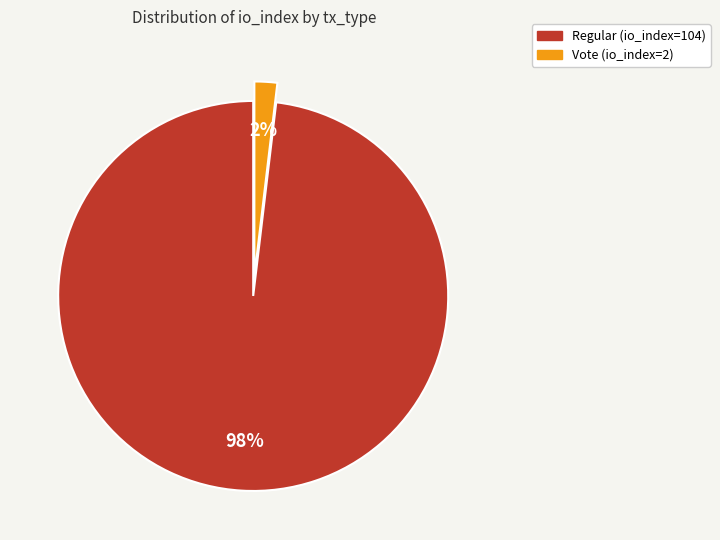

Which slice is the smallest?

Vote (io_index=2)